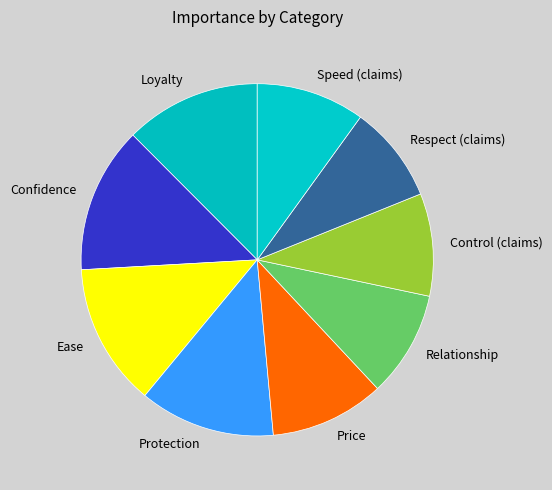

True or false: Price accounts for 1% of the total.

False